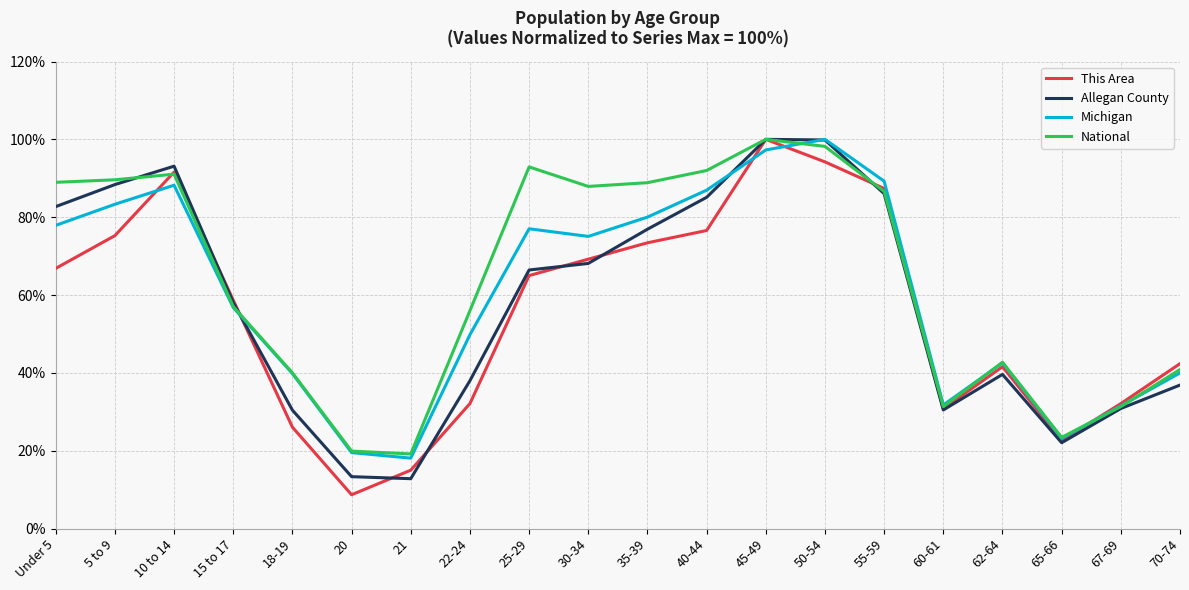

At which label does This Area reach its peak?

45-49